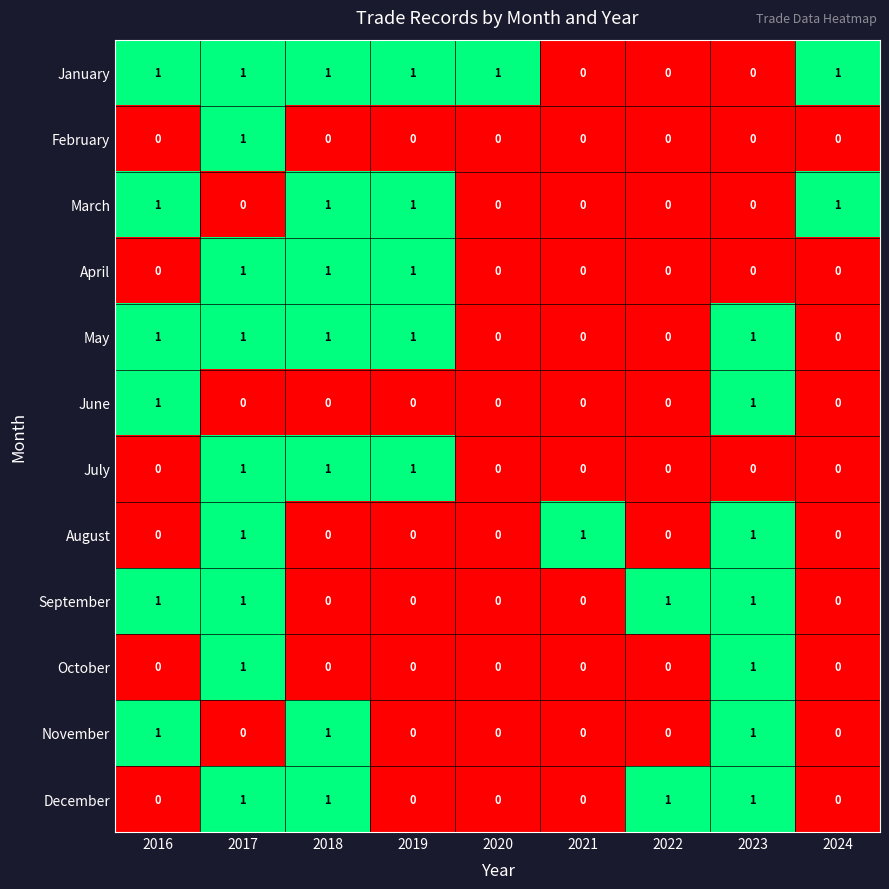

What is the total value across all series at 2022?

2